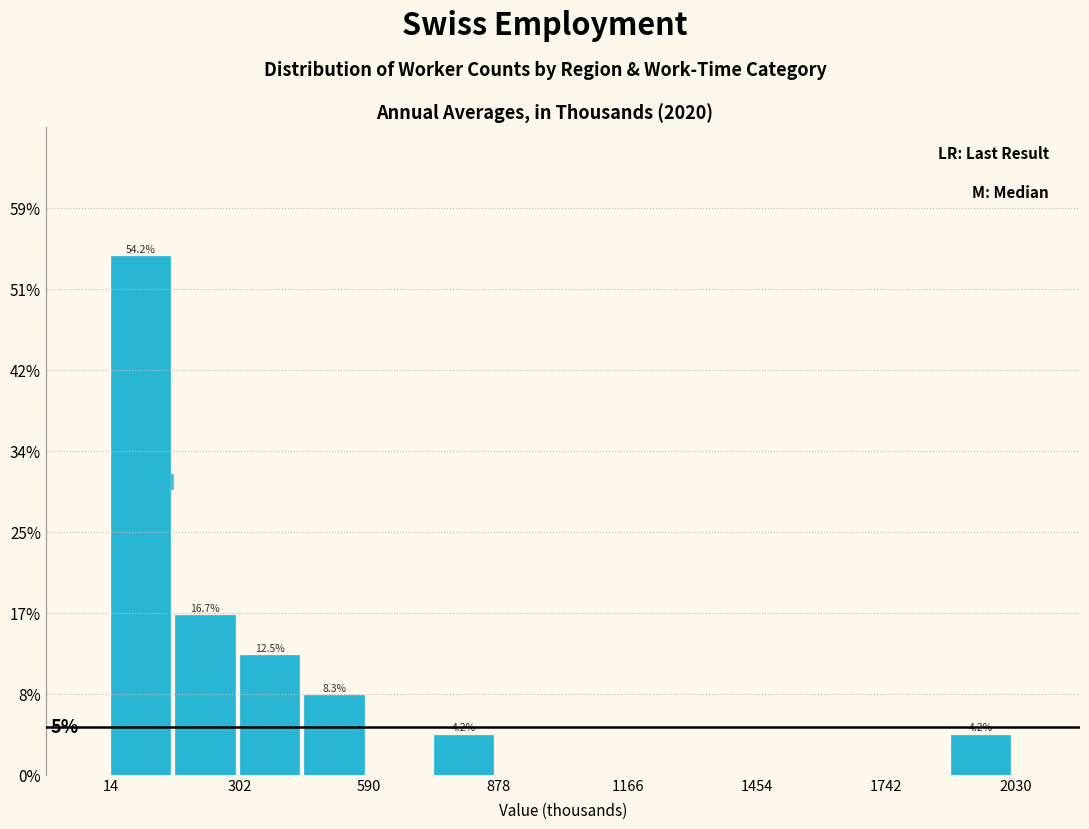

Read against the x-axis, roughly where is the centre of the tallest bar?

100